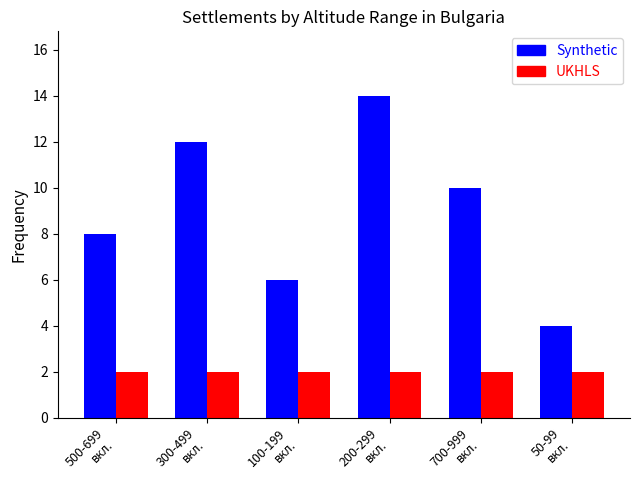

What is the minimum value shown in the chart?

2